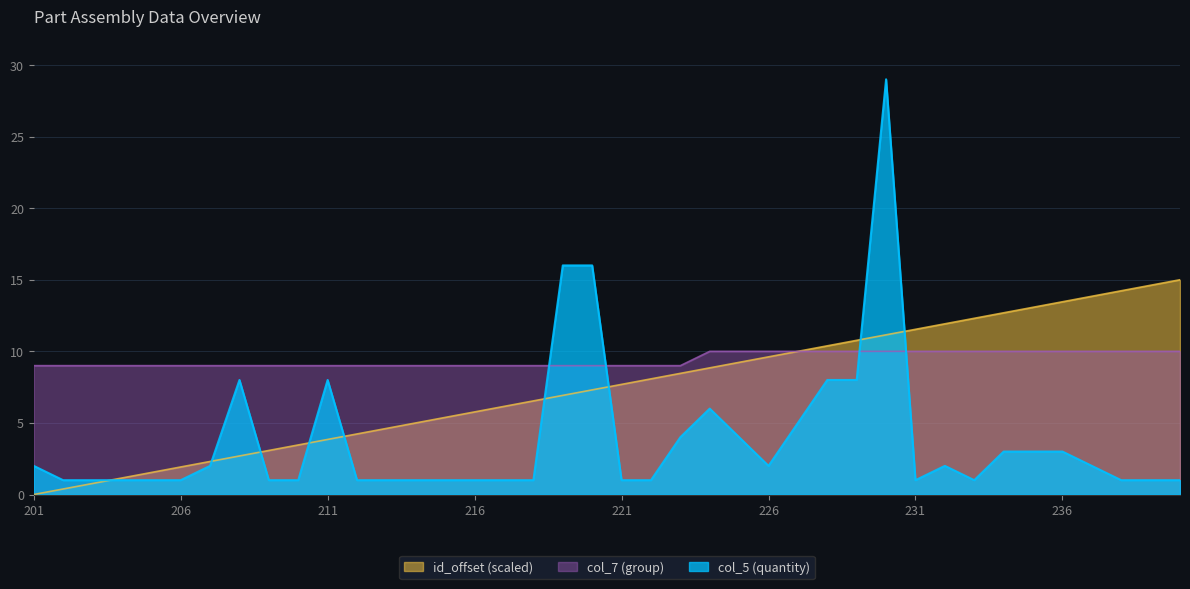

How many lines are shown in the chart?

3